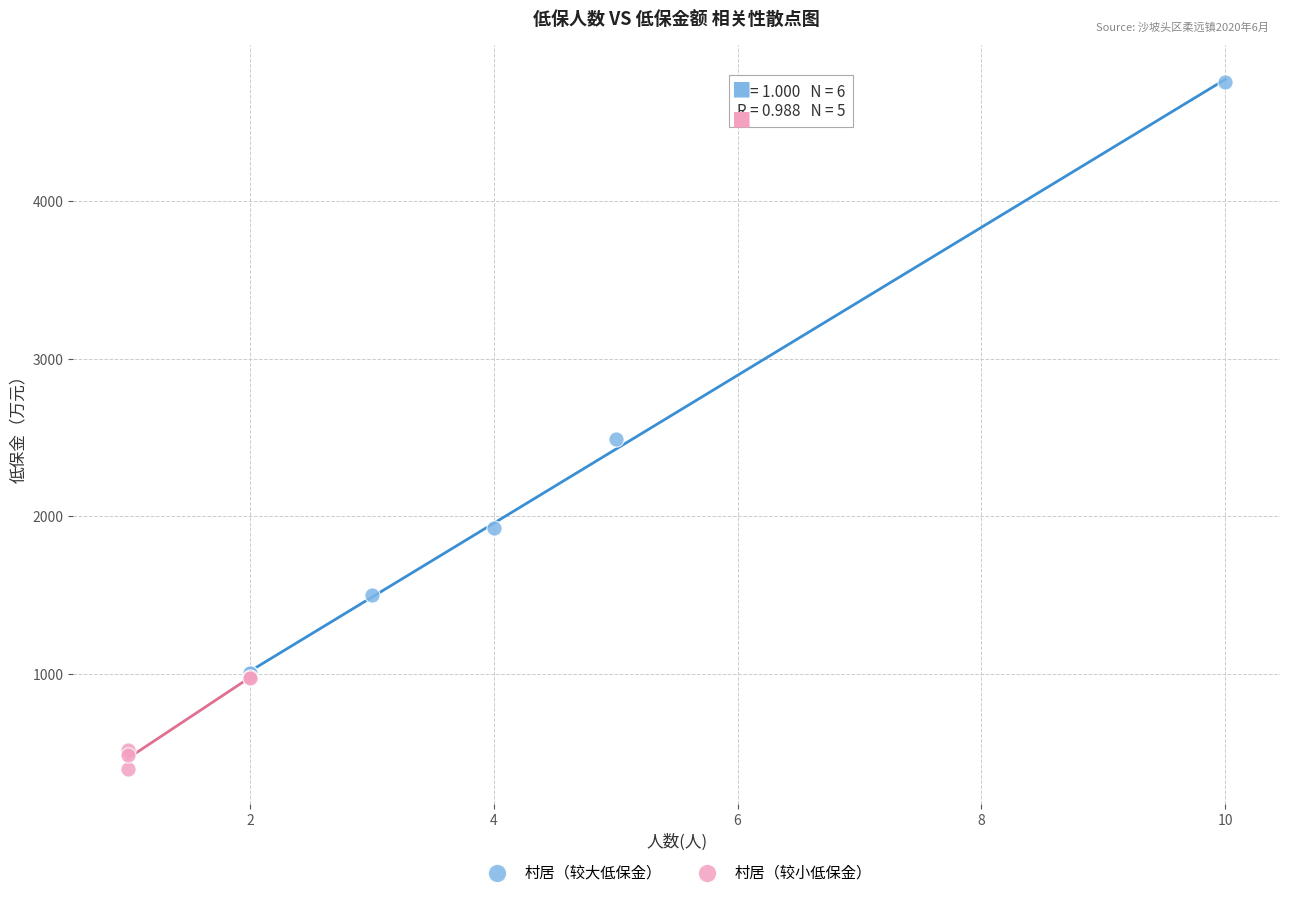

Which series contains the highest Y value?

村居（较大低保金）